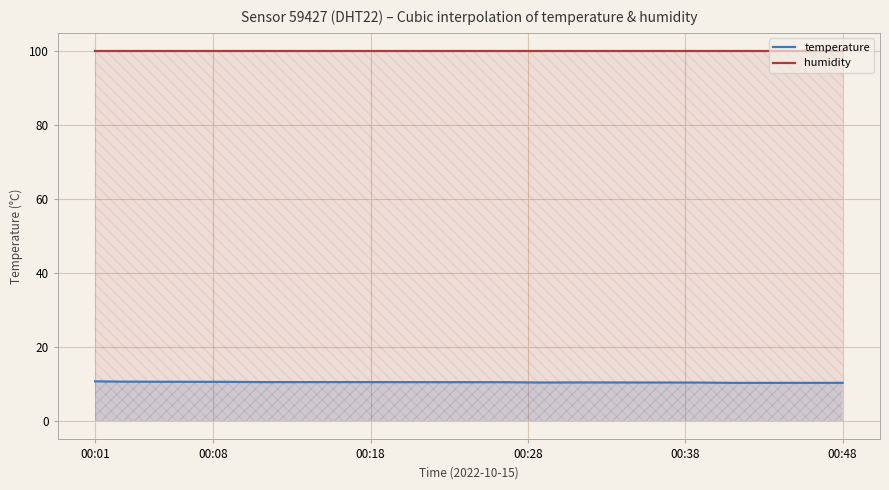

Reading left to right, list all the values displayed in this chart.

temperature: 10.7	10.6	10.6	10.6	10.5	10.5	10.5	10.5	10.5	10.5	10.5	10.4	10.4	10.4	10.4	10.4	10.3	10.3	10.3	10.3
humidity: 99.9	99.9	99.9	99.9	99.9	99.9	99.9	99.9	99.9	99.9	99.9	99.9	99.9	99.9	99.9	99.9	99.9	99.9	99.9	99.9